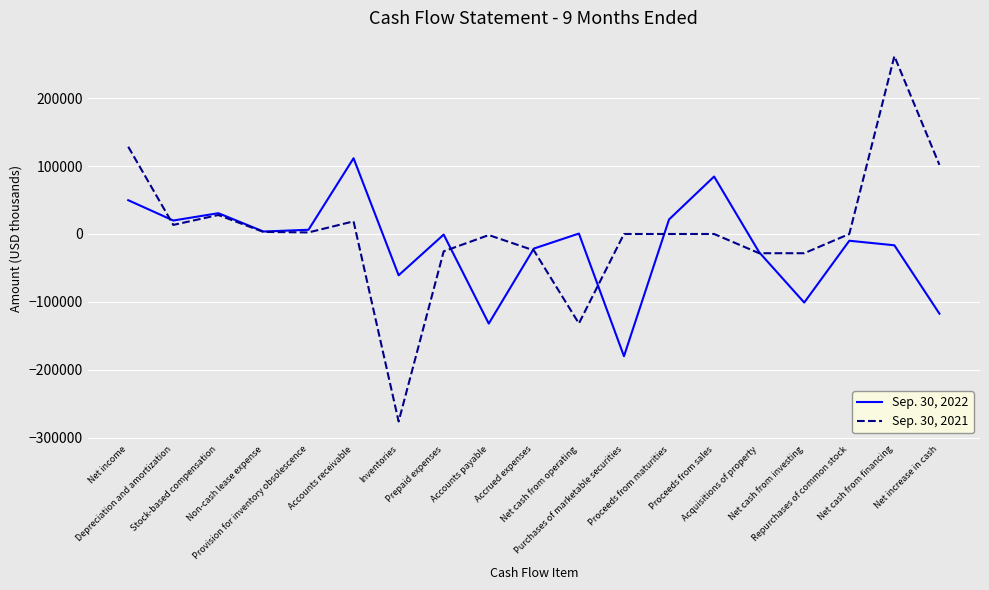

At how many categories does at least one series exceed 104791?

3